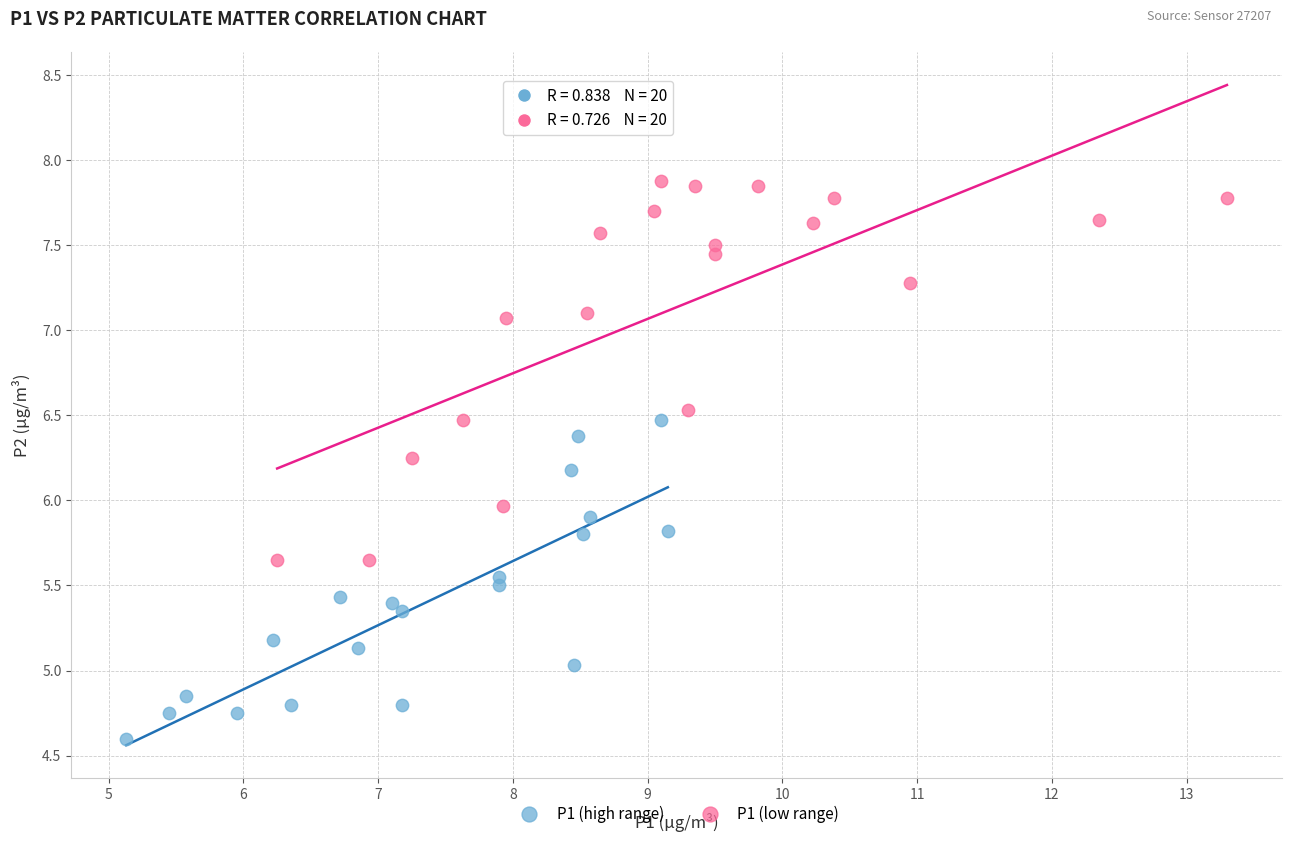

Which series reaches the maximum Y coordinate?

P1 (low range)